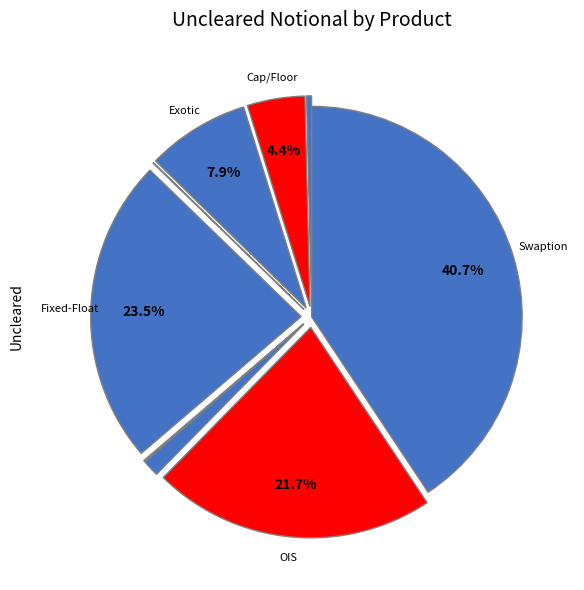

How many slices are in this pie chart?

9